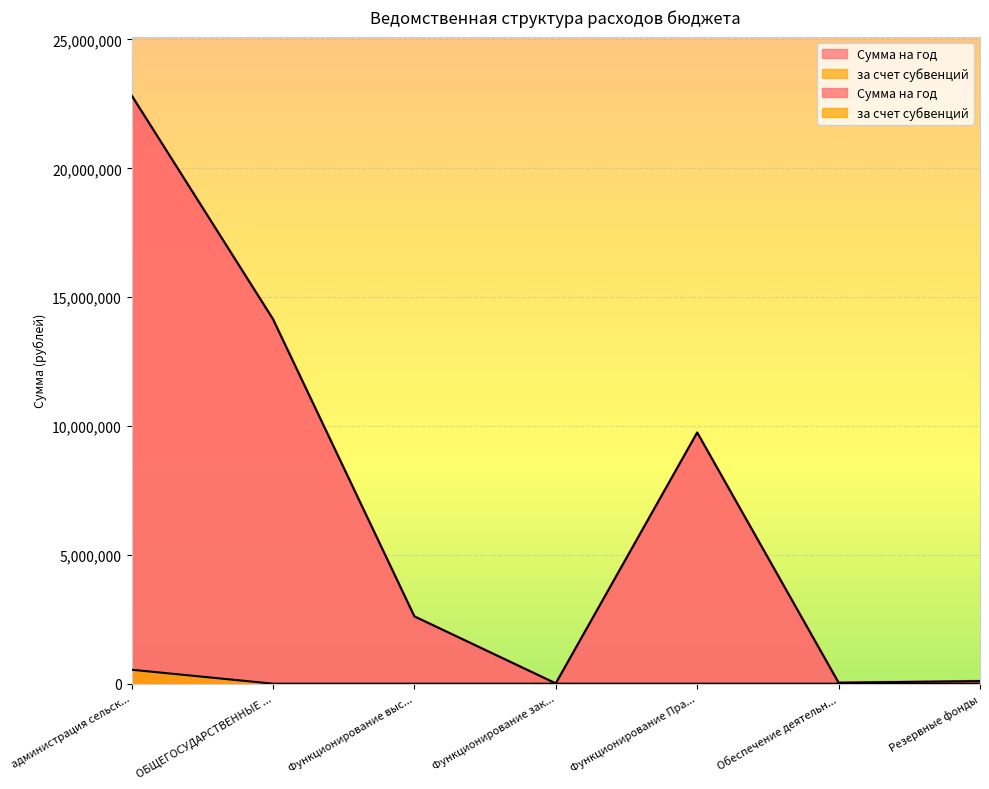

What position from the right is Функционирование выс...?

5